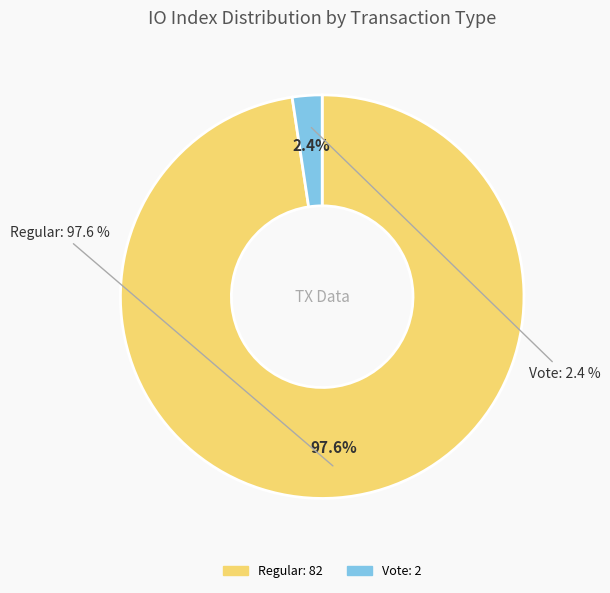

What is the largest slice in the pie chart?

Regular